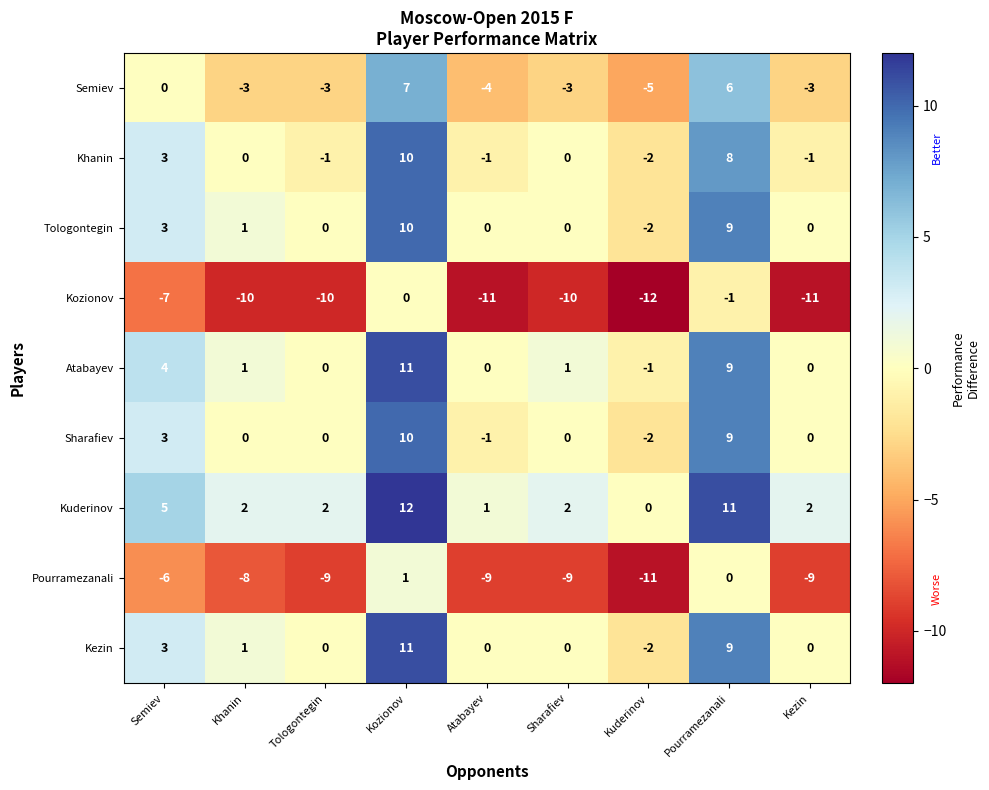

What is the difference between the maximum and minimum values in the Pourramezanali series?

12